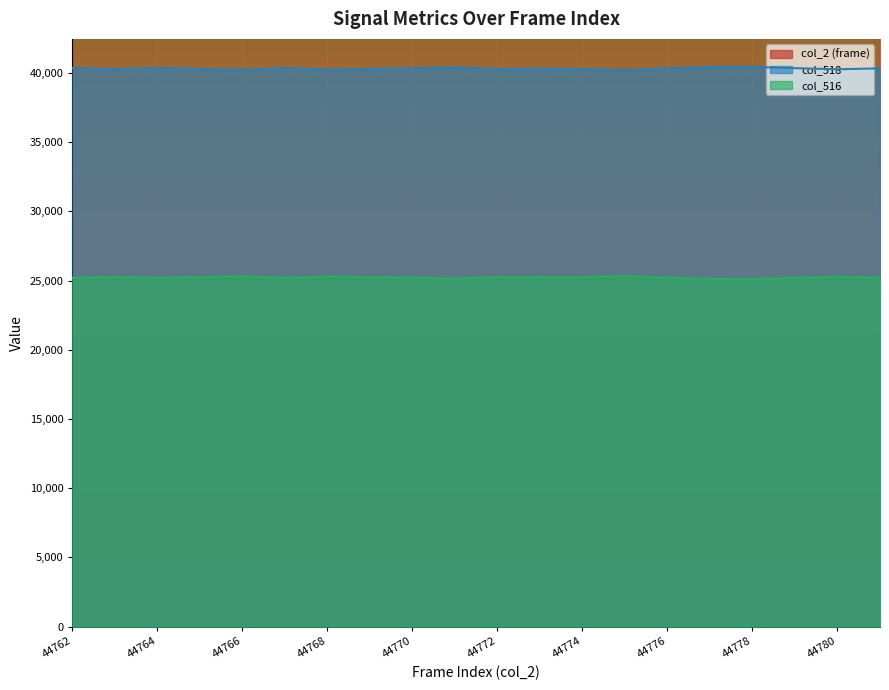

At which label is col_518 closest to 40319?

44770